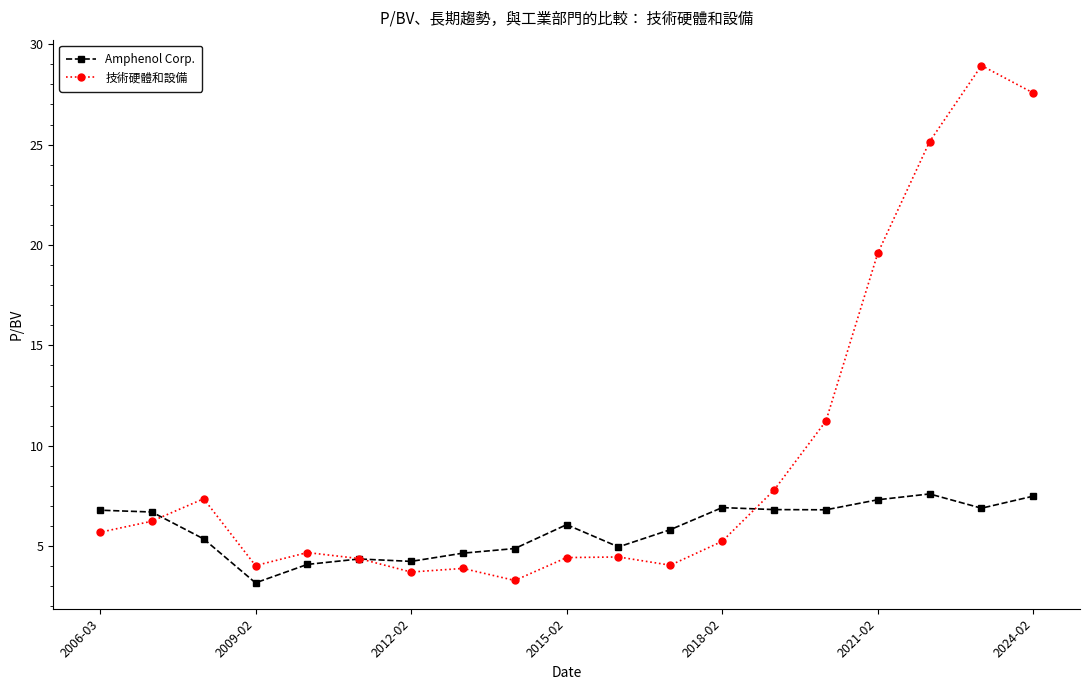

True or false: 技術硬體和設備 has a value of 8.2 at 2006-03.

False